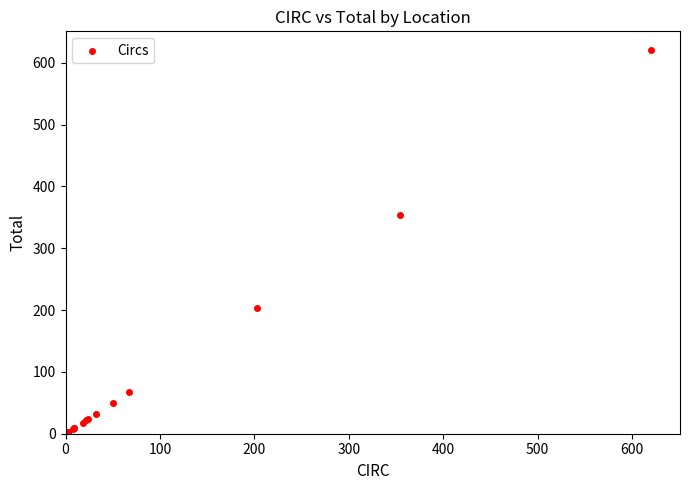

What Y value in the scatter plot is closest to 310?

354